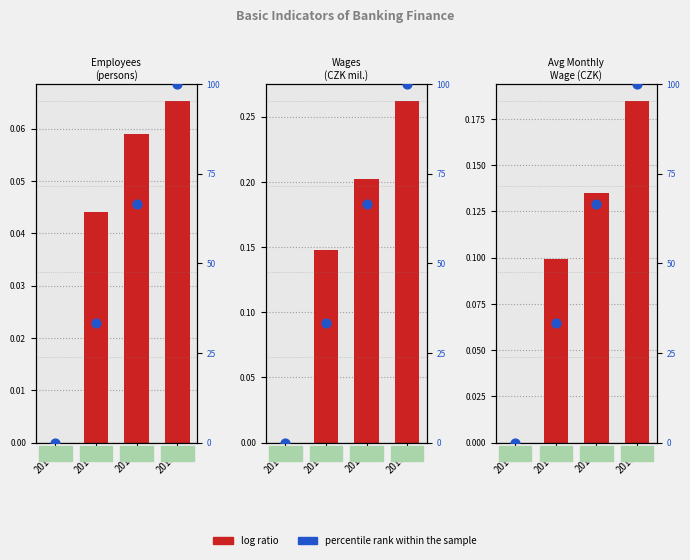

Which series contains the lowest Y value?

log ratio